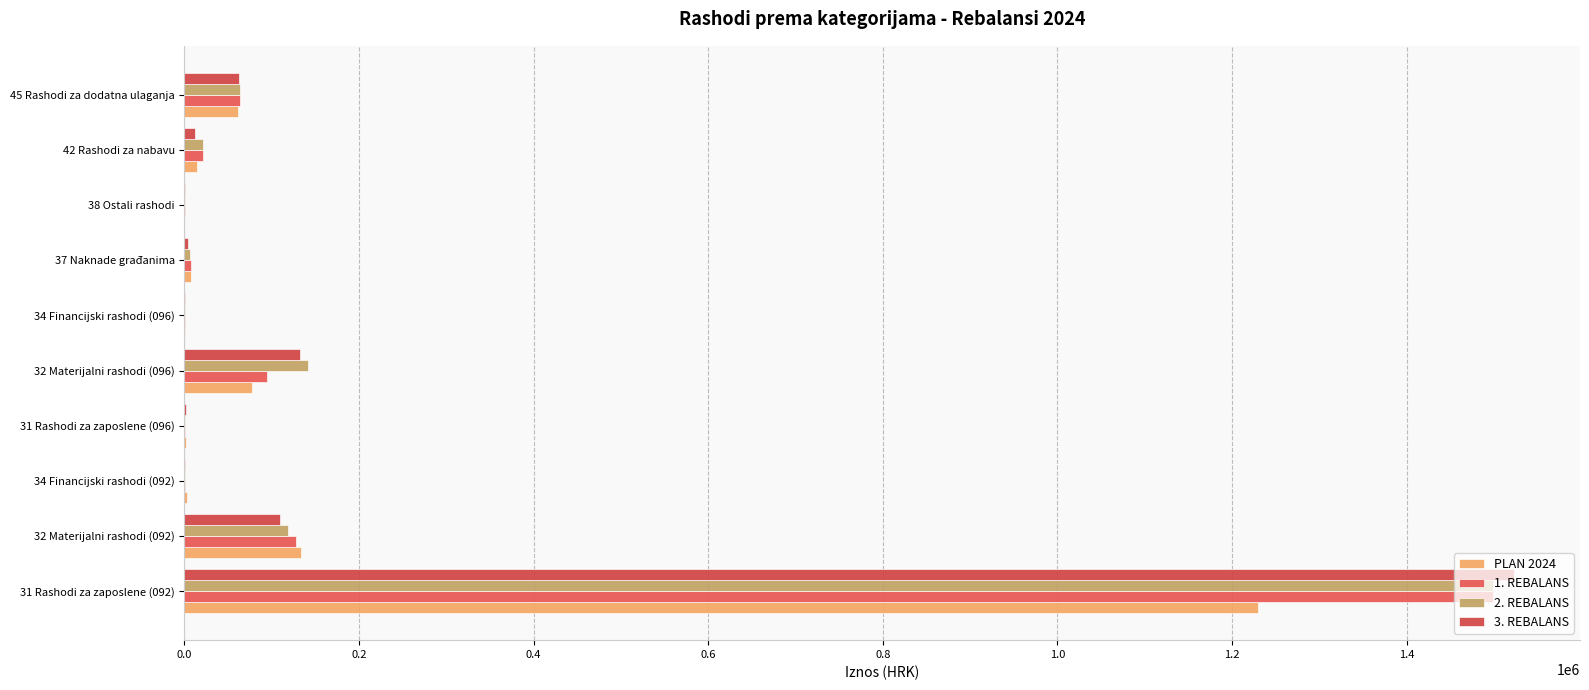

How many distinct data groups are displayed?

4